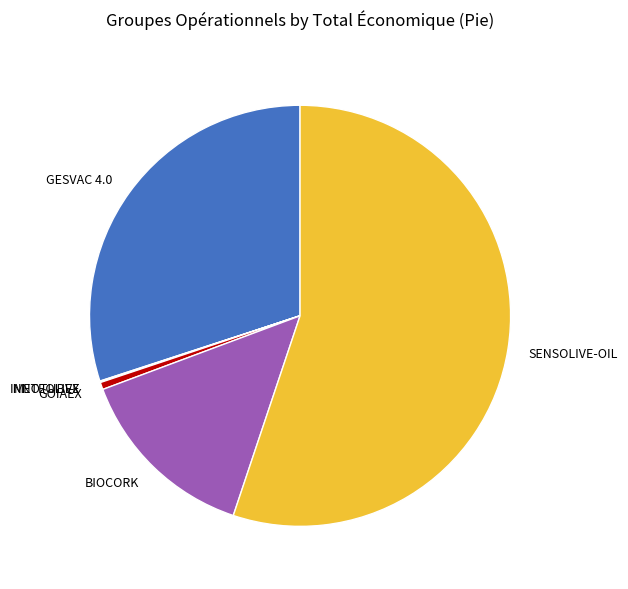

Which category has the biggest portion of the pie?

SENSOLIVE-OIL